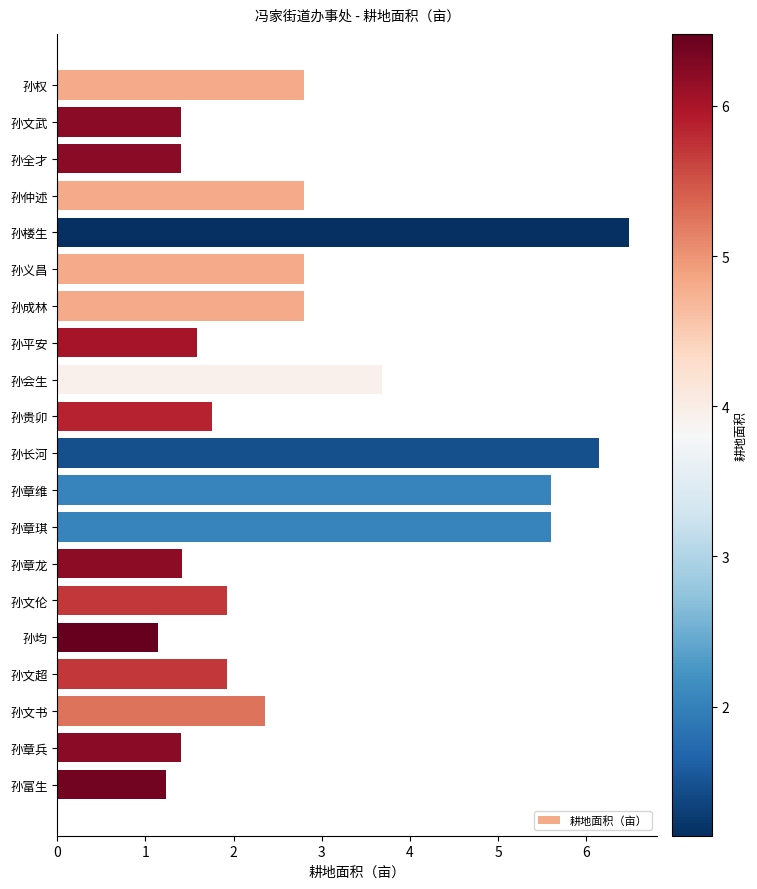

Approximately how many times larger is the value at 孙义昌 compared to 孙均?

2.5